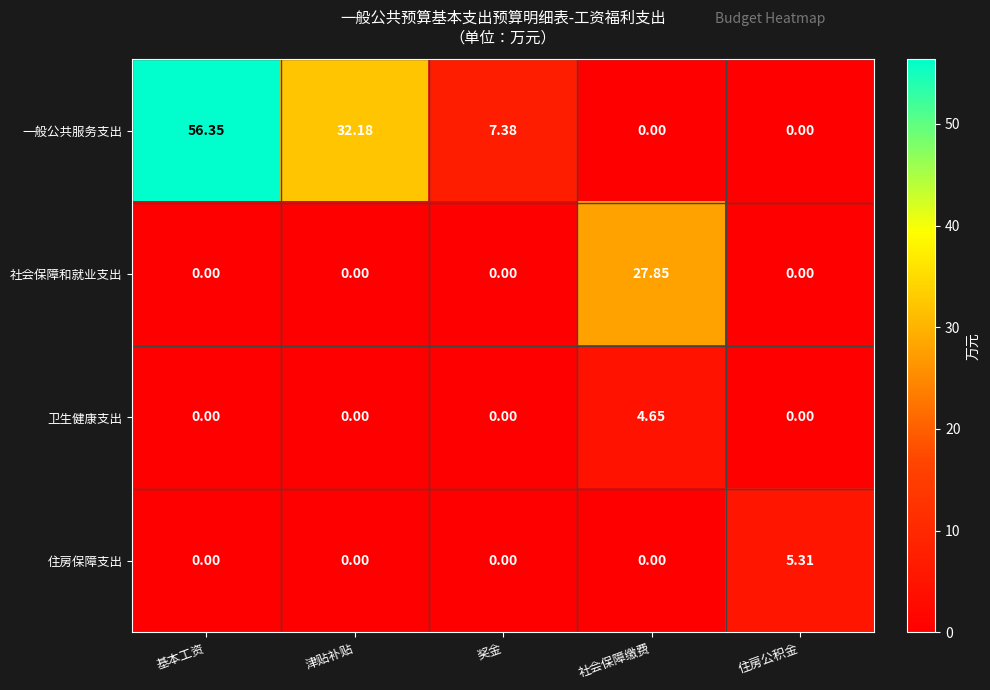

How many positive values does the 一般公共服务支出 series have?

3